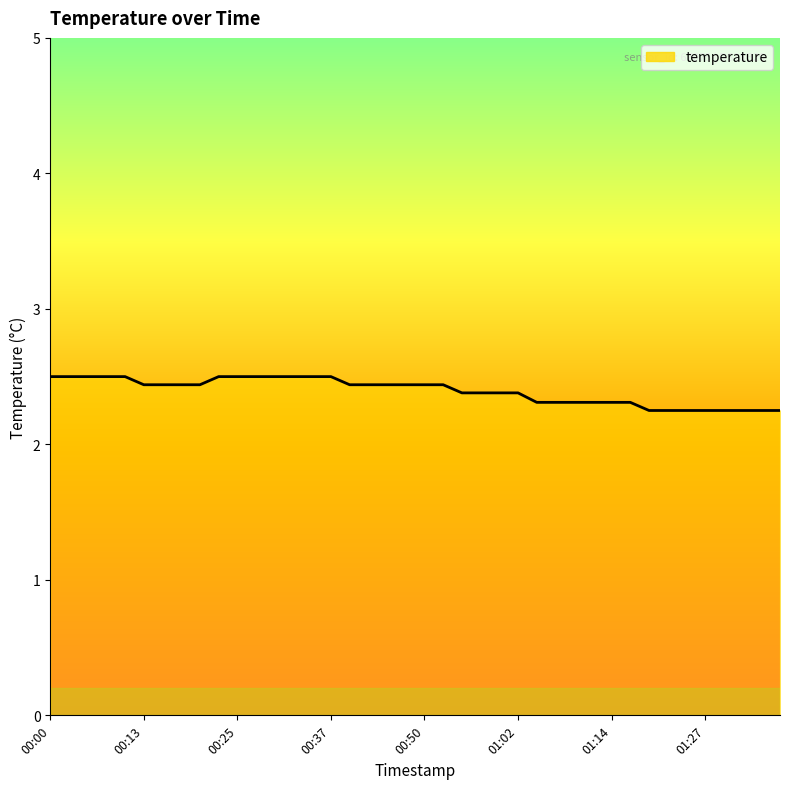

The chart shows a value of 2.5 at 00:37. True or false?

True